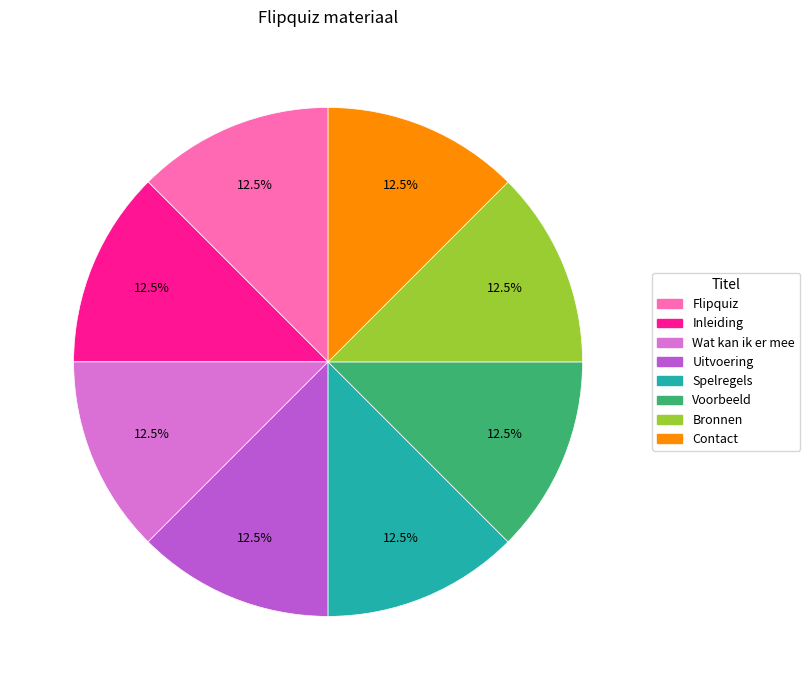

Is the sum of Inleiding and Flipquiz greater than half?

No